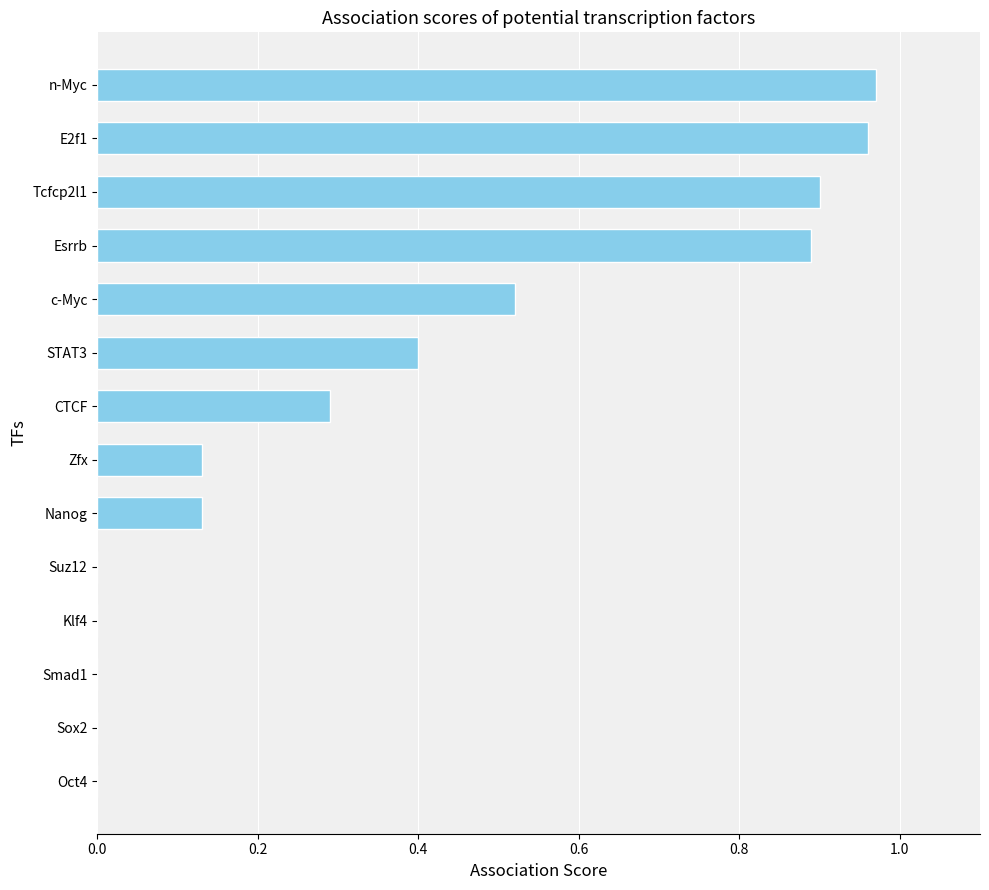

What value does the data have at Esrrb?

0.9